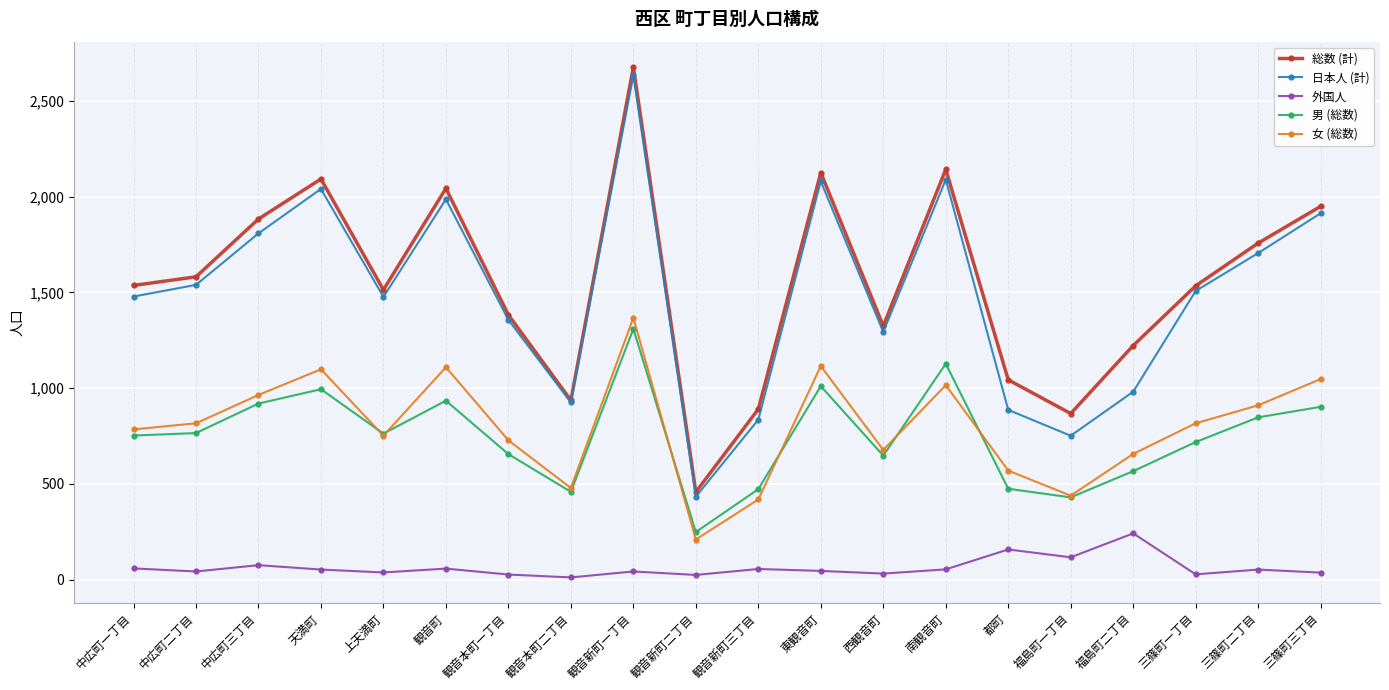

At which label does 外国人 first exceed 52?

中広町一丁目